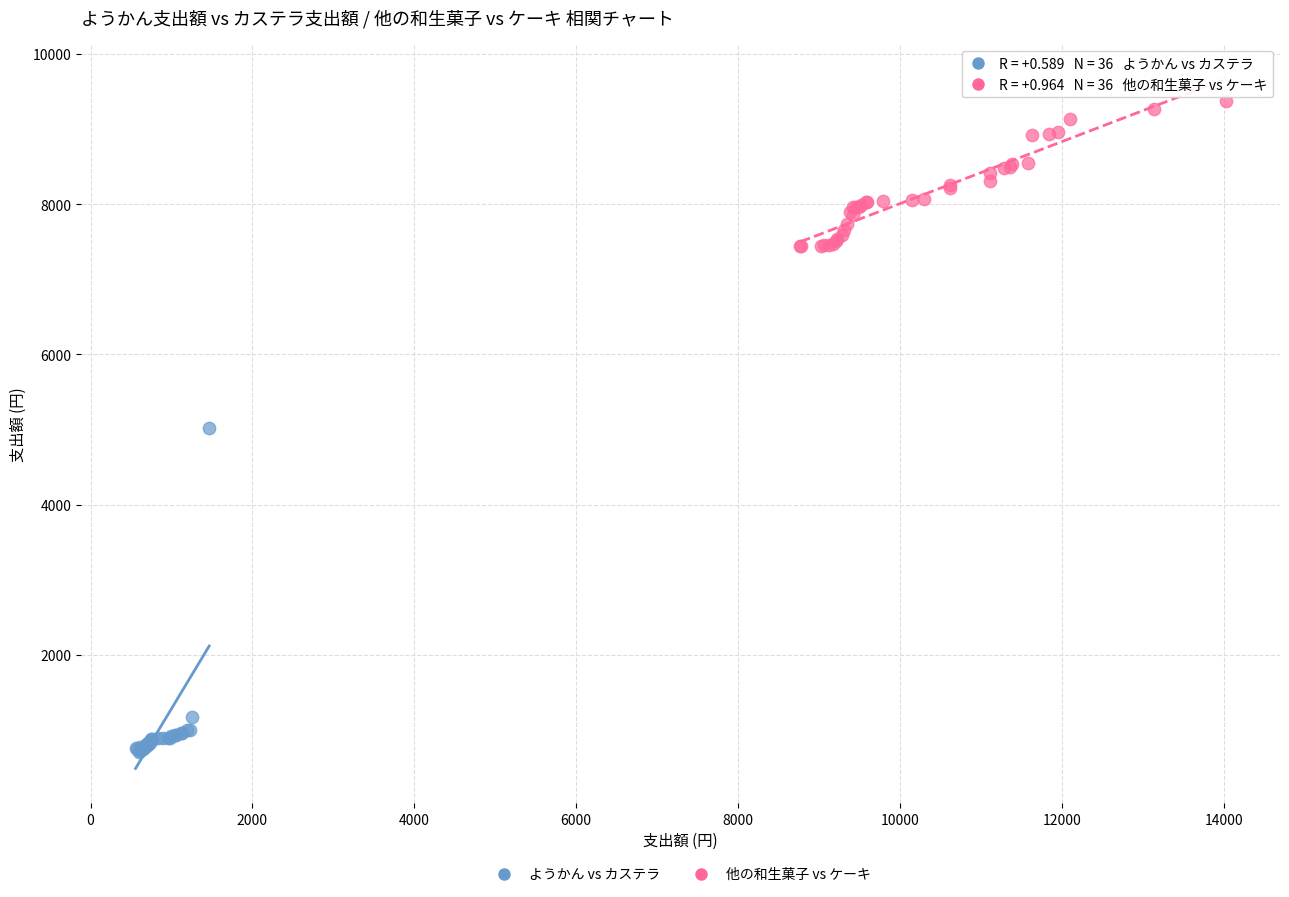

Which series reaches the minimum Y coordinate?

ようかん vs カステラ